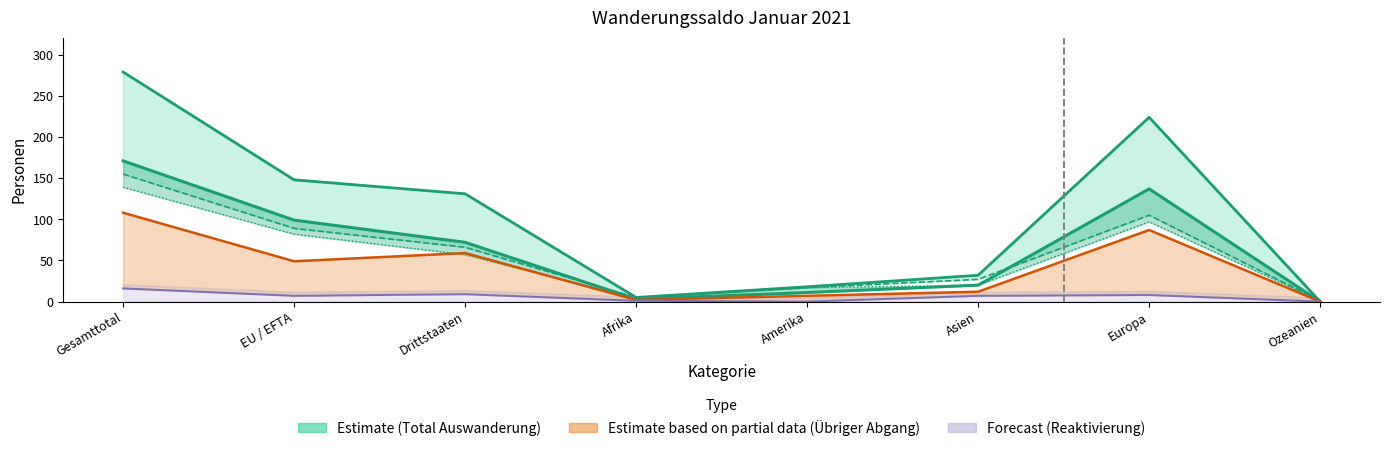

Does the chart have visible grid lines?

No